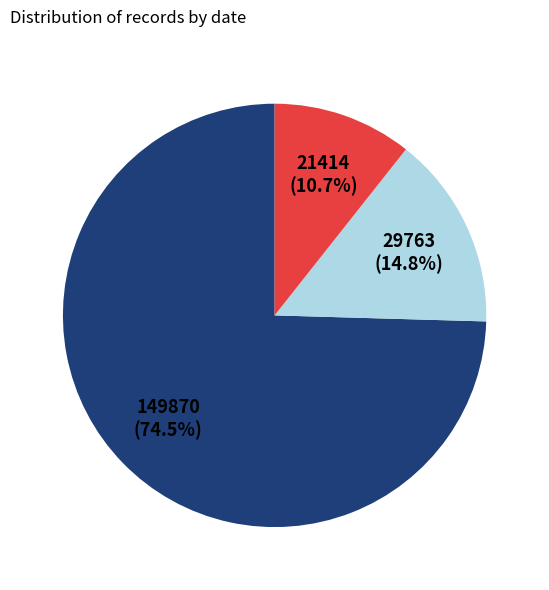

How many slices are in this pie chart?

3